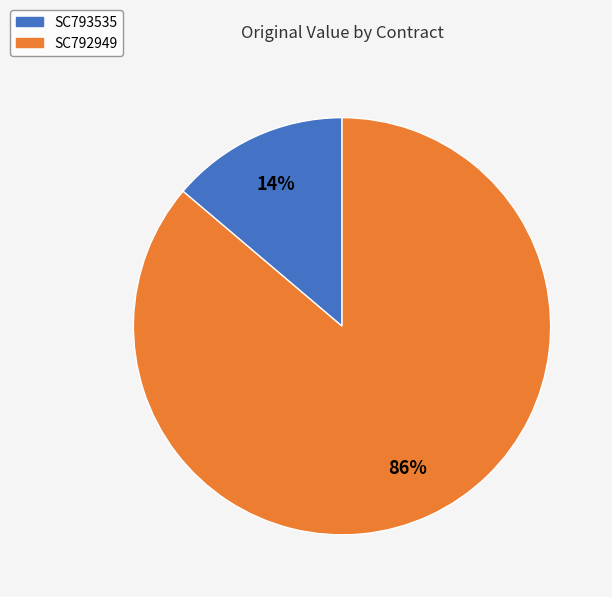

Combined, do SC792949 and SC793535 account for over 50%?

Yes